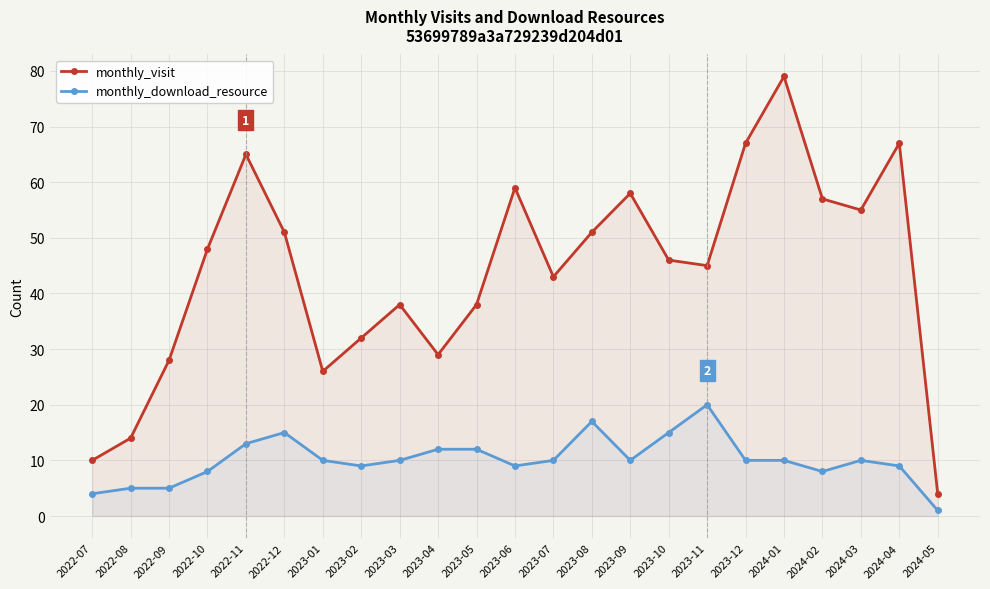

Between 2022-11 and 2024-04, which series saw the biggest shift?

monthly_download_resource